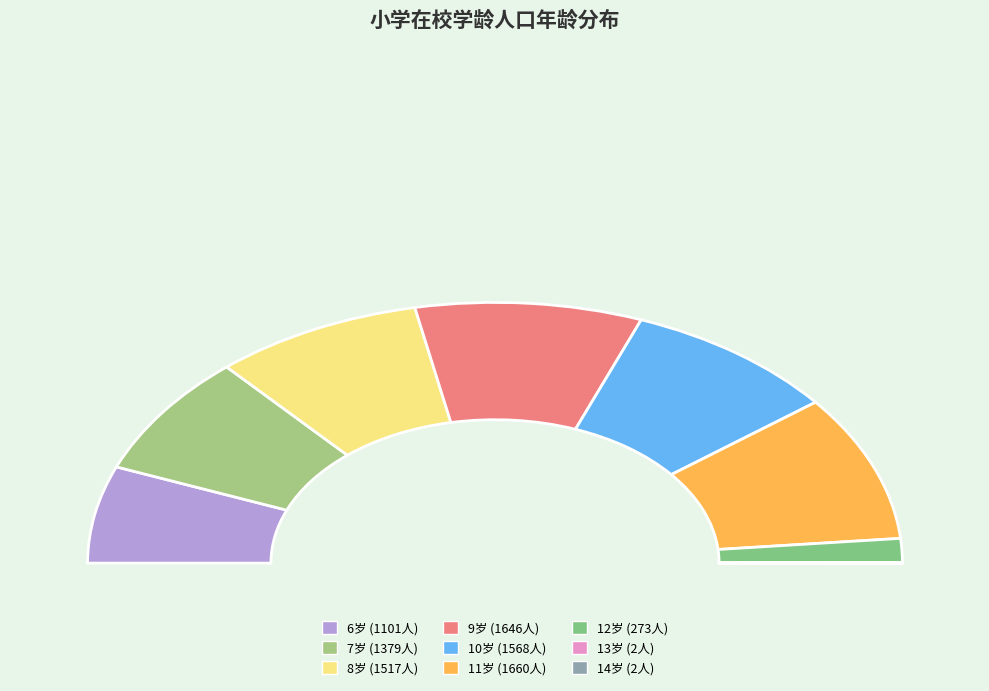

To the nearest percent, what is the average slice percentage?

11%